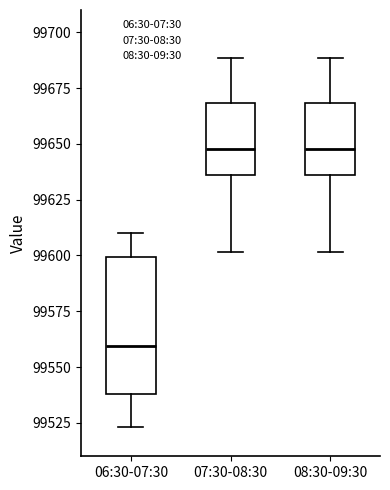

Where is the upper edge of the box for 06:30-07:30 on the y-axis? The values are not printed on the chart, so give them approximately, as read against the axis.

99600